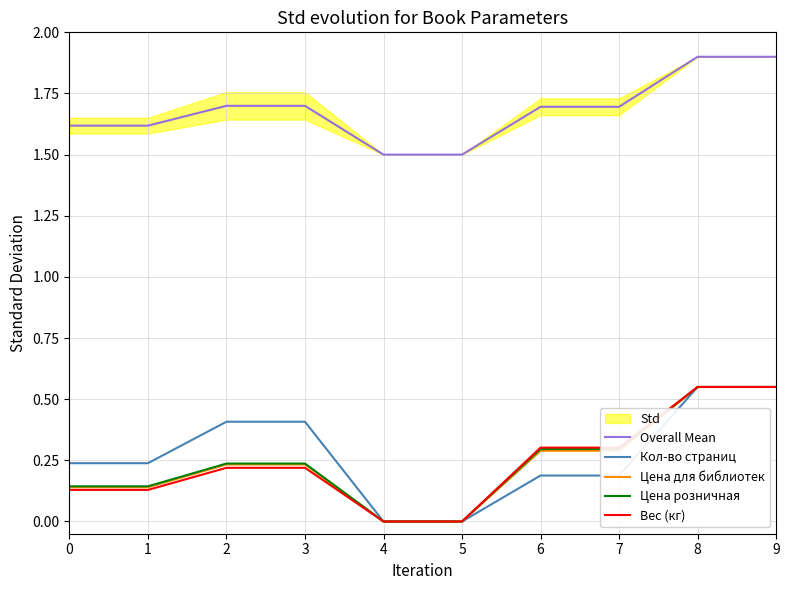

What are all the series names shown in the legend?

Overall Mean, Кол-во страниц, Цена для библиотек, Цена розничная, Вес (кг)